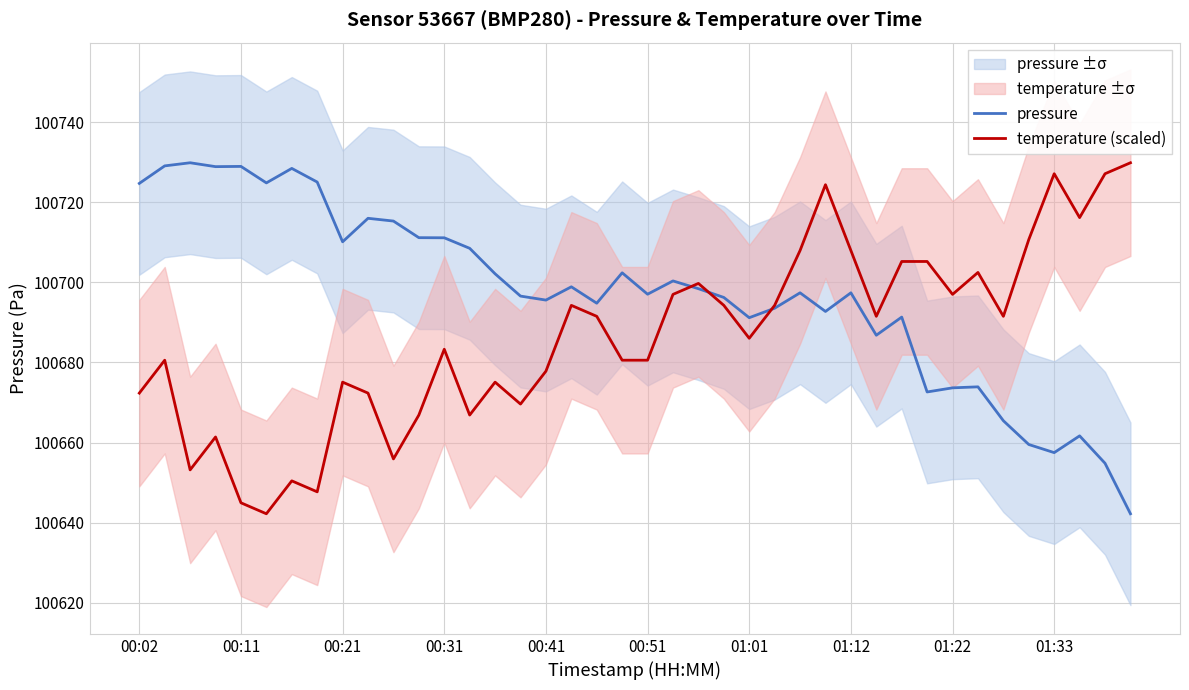

Between 23 and 35, which series saw the biggest shift?

pressure